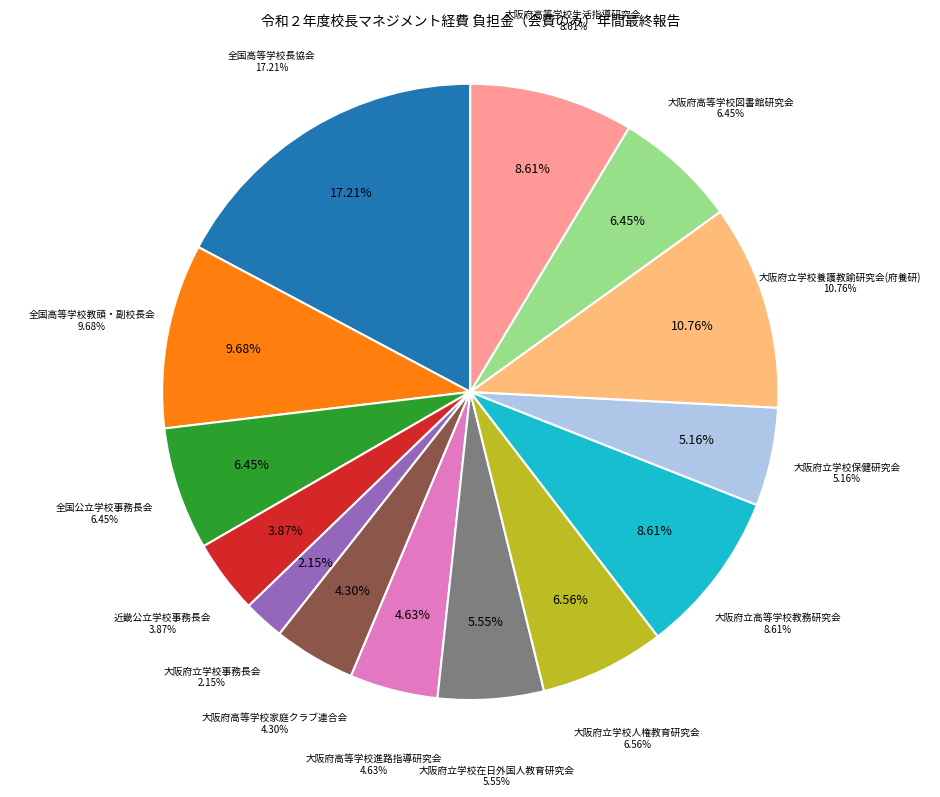

To the nearest percent, what is the difference between the largest and smallest slice percentages?

15%